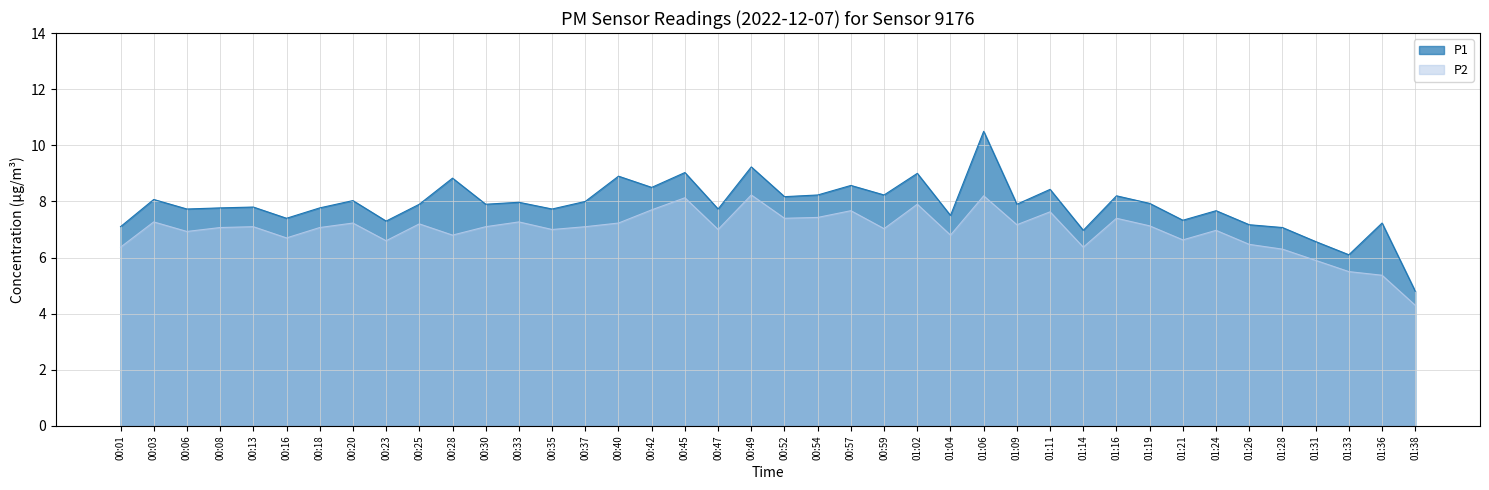

What is the difference between the maximum and minimum values in the P1 series?

5.7